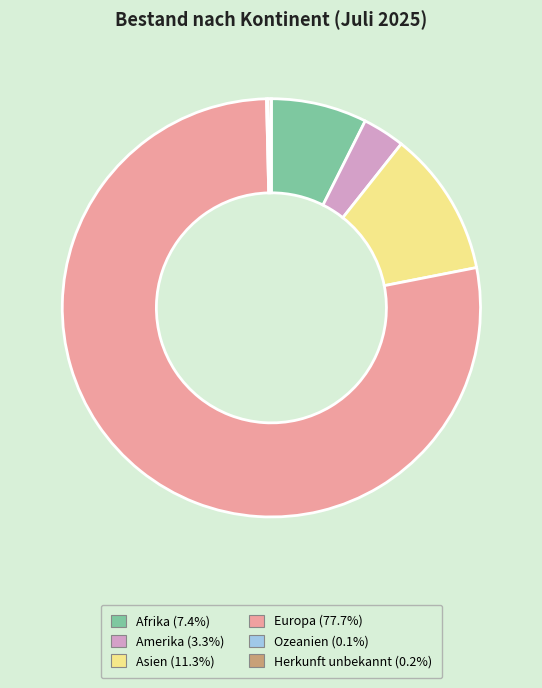

Is Asien the majority of the pie?

No